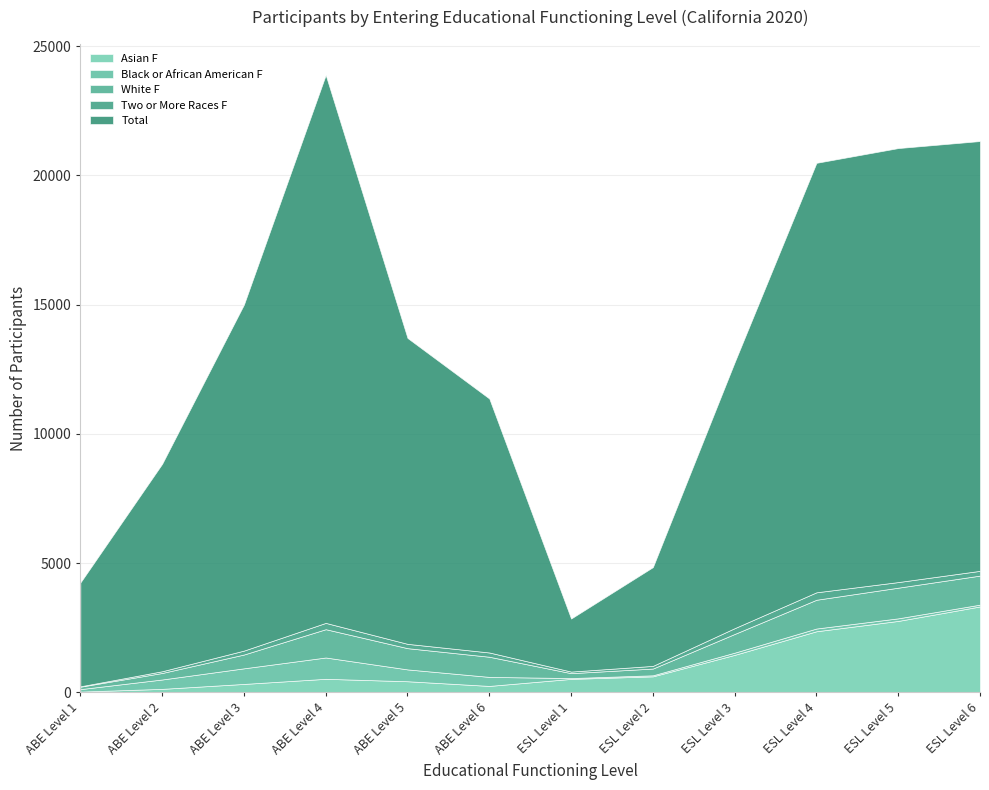

Between ABE Level 2 and ESL Level 5, which series saw the biggest shift?

Total